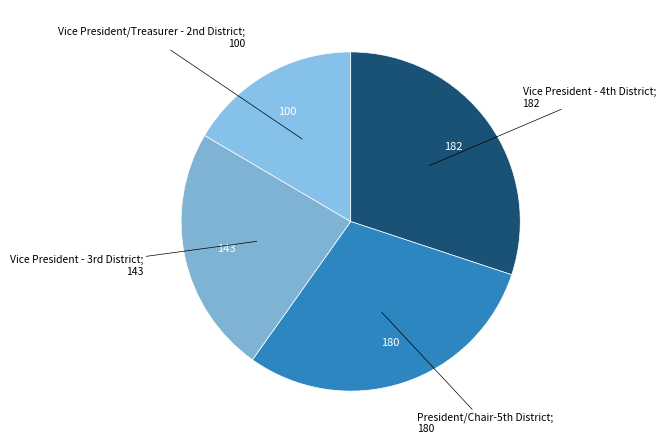

Does any single category account for the majority?

No